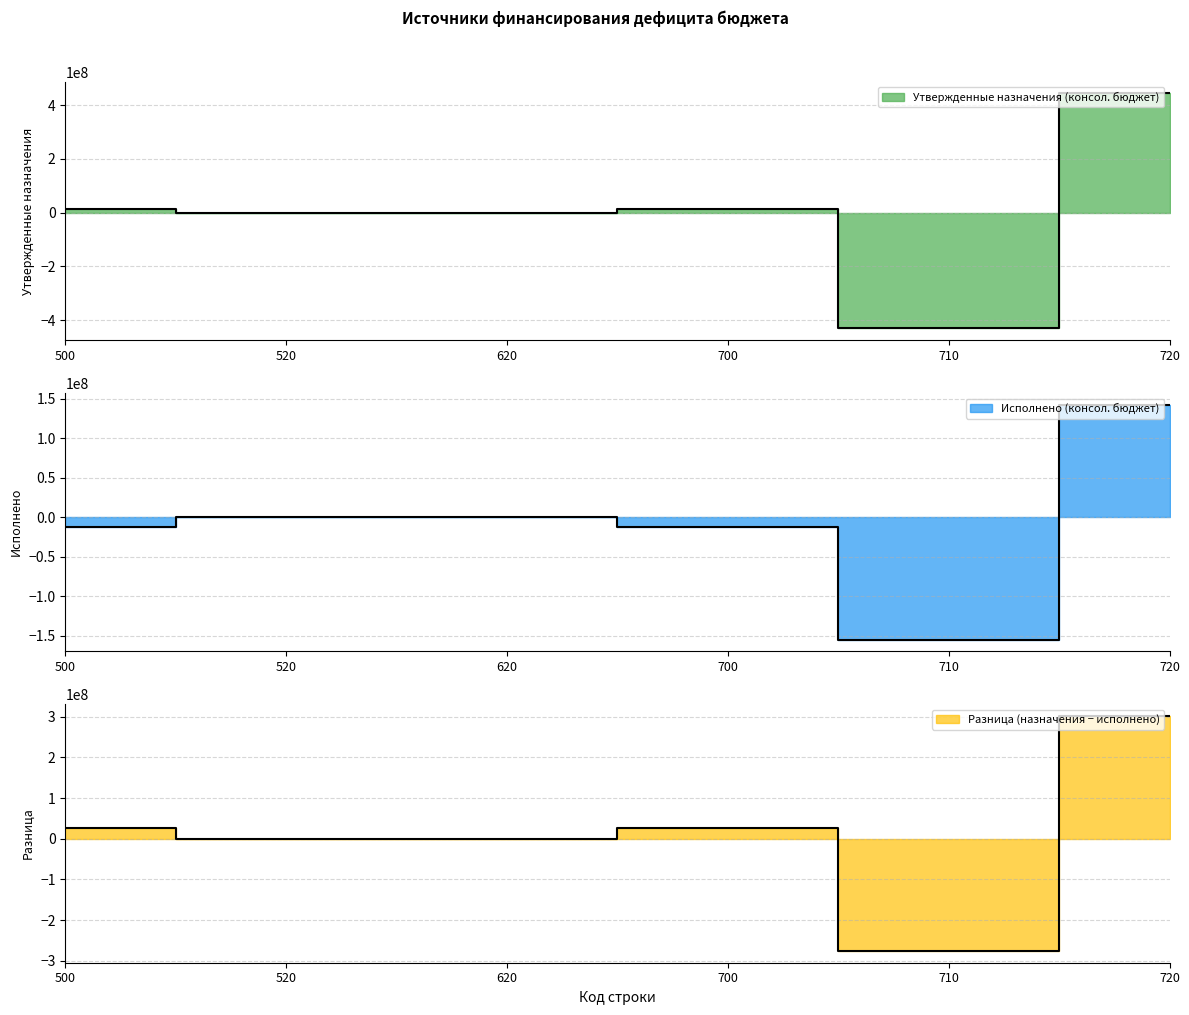

What is the approximate value of Утвержденные назначения (консол. бюджет) at 700?

13326000.0